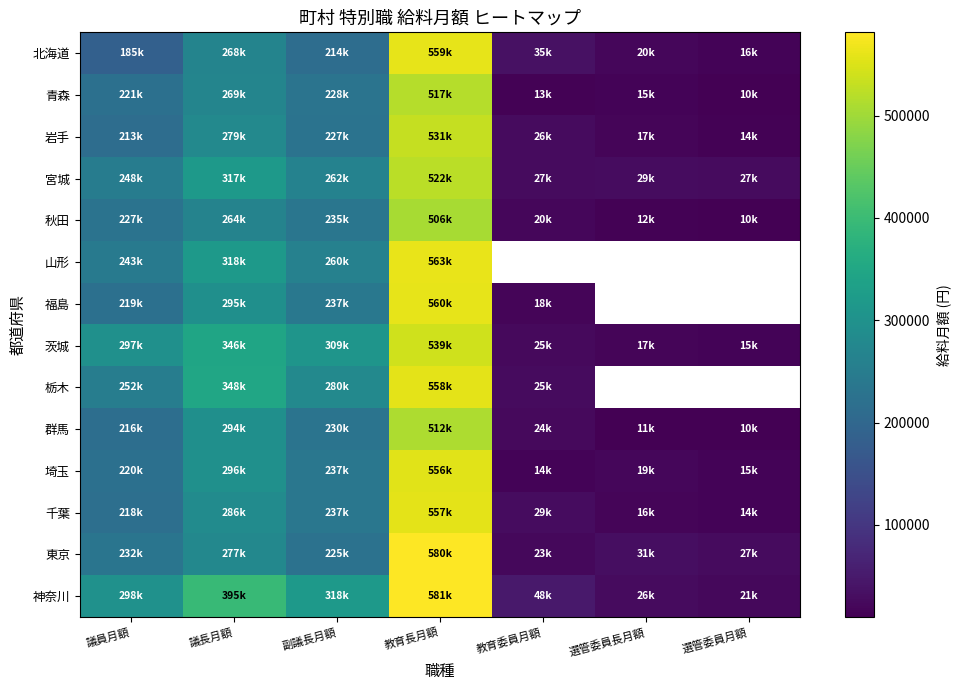

What is the sum of the 神奈川 values at 副議長月額 and 議員月額?

616761.0